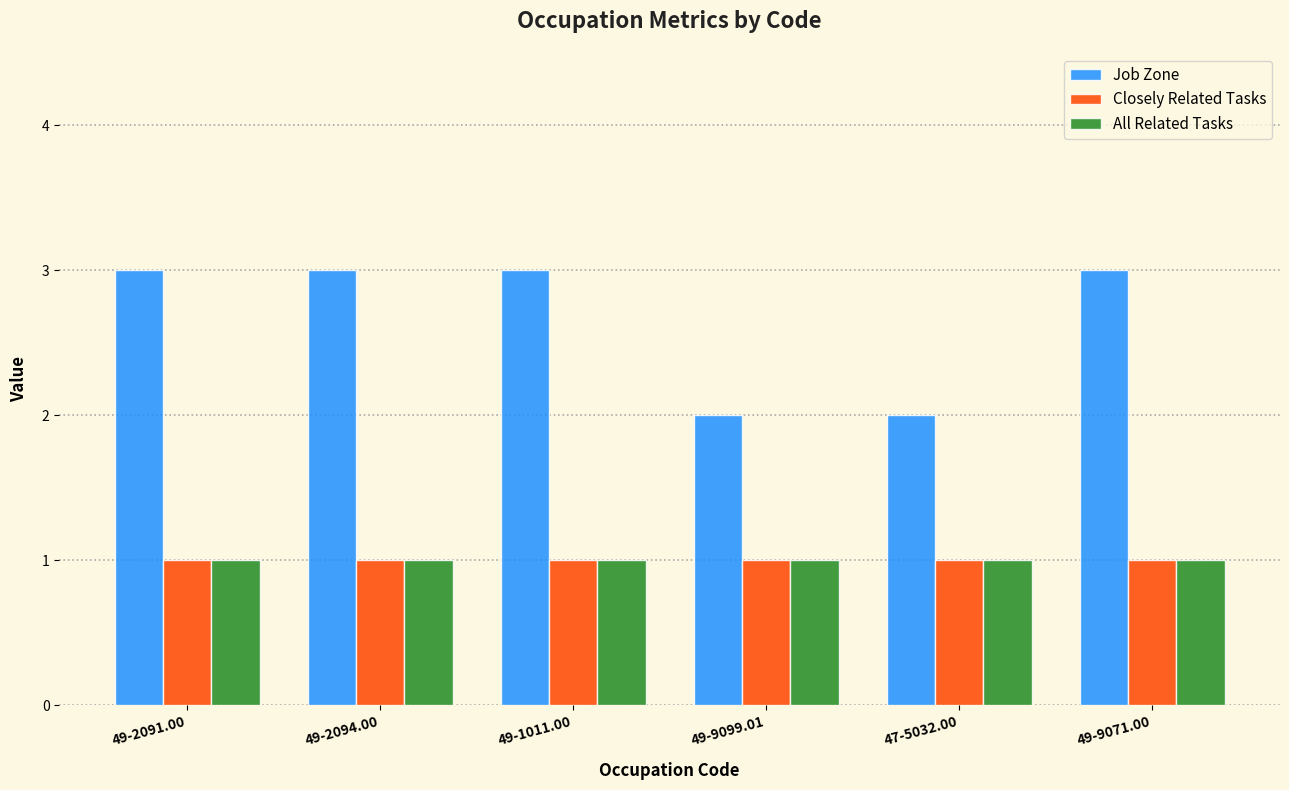

What is the maximum value shown in the chart?

3